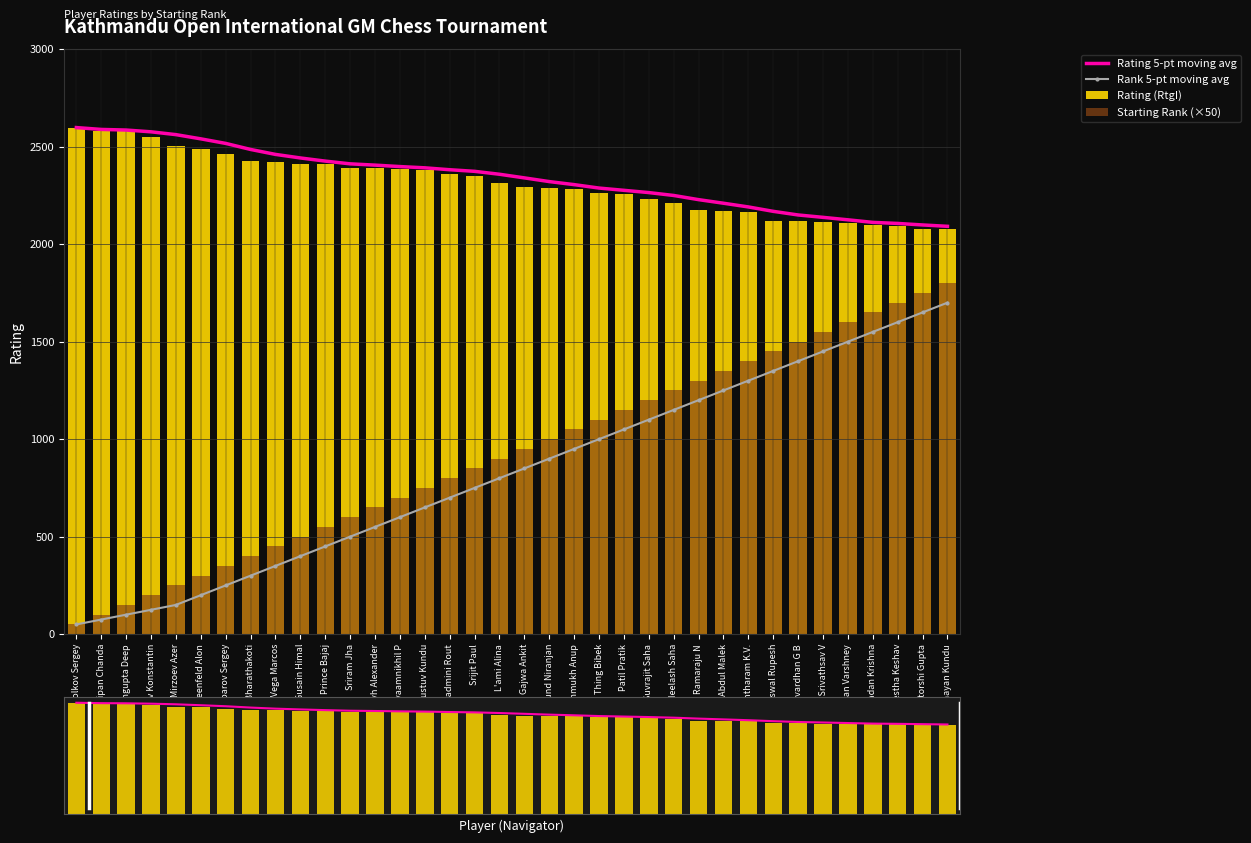

What is the sum of all Rating 5-pt moving avg values?

84165.7